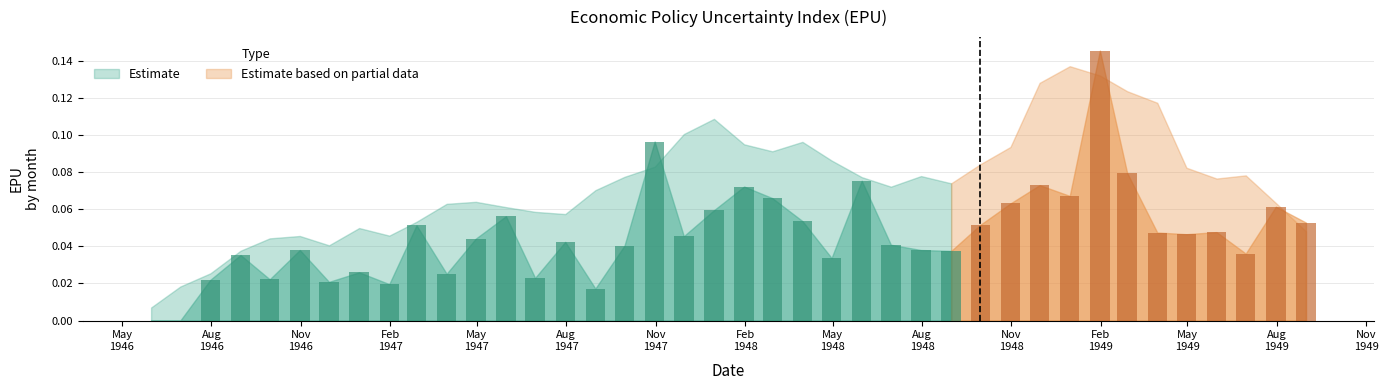

What is the sum of all values?

1.9